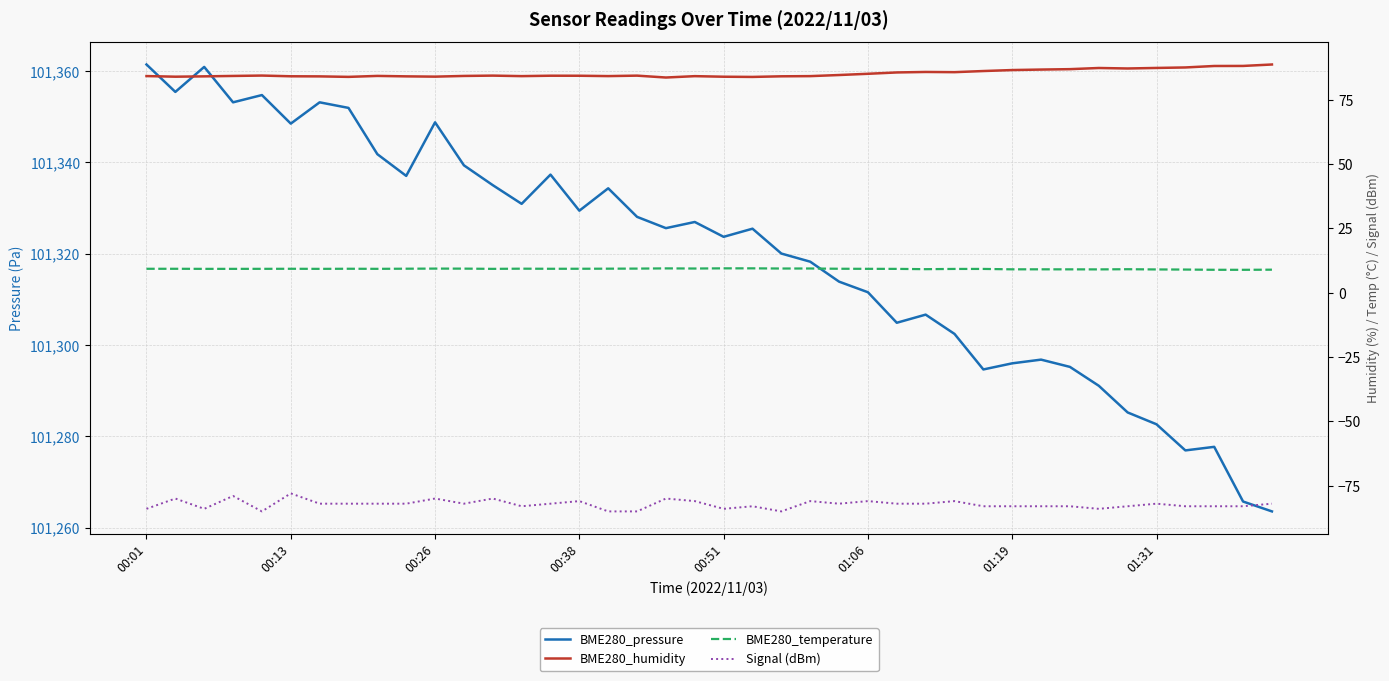

Where does the BME280_pressure series first go above 101325?

00:01